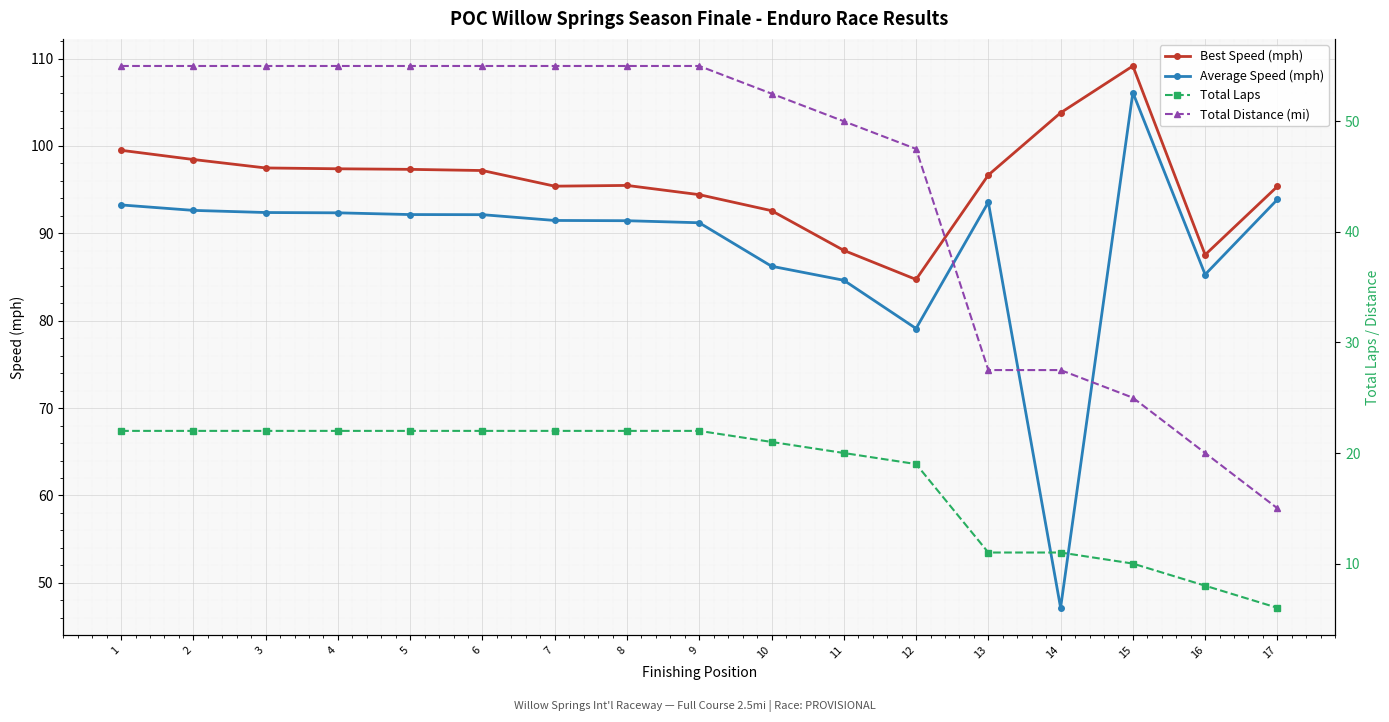

At which label is Total Distance (mi) closest to 35?

13